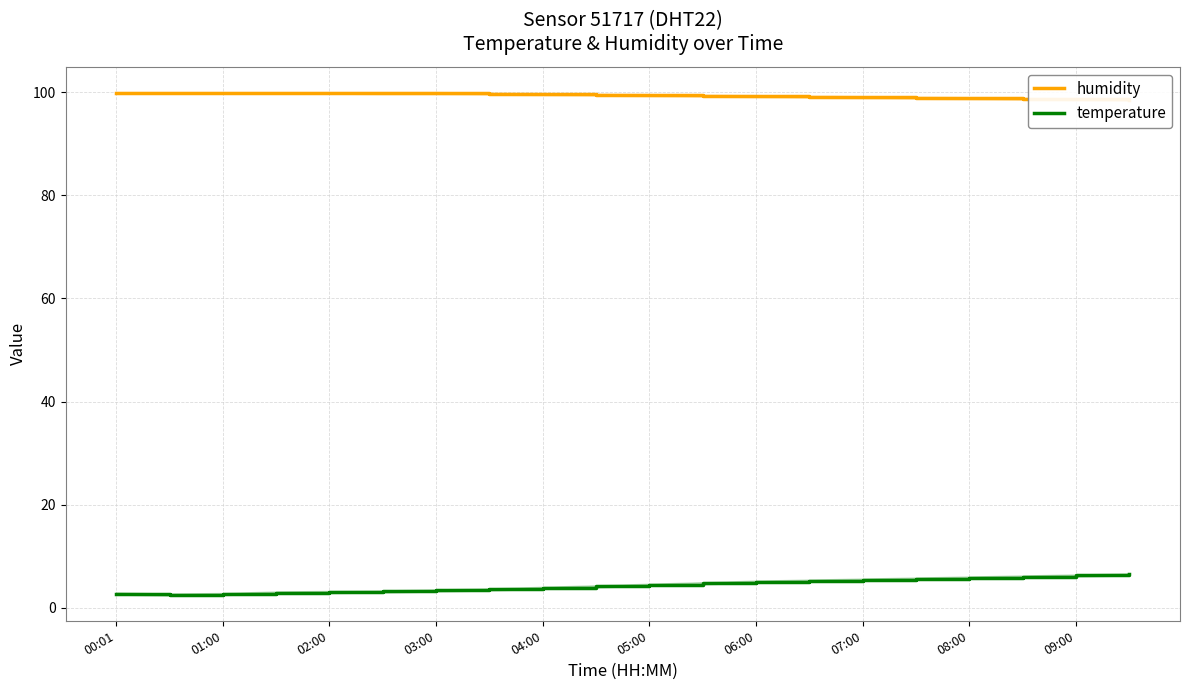

True or false: humidity and temperature cross at least once.

False